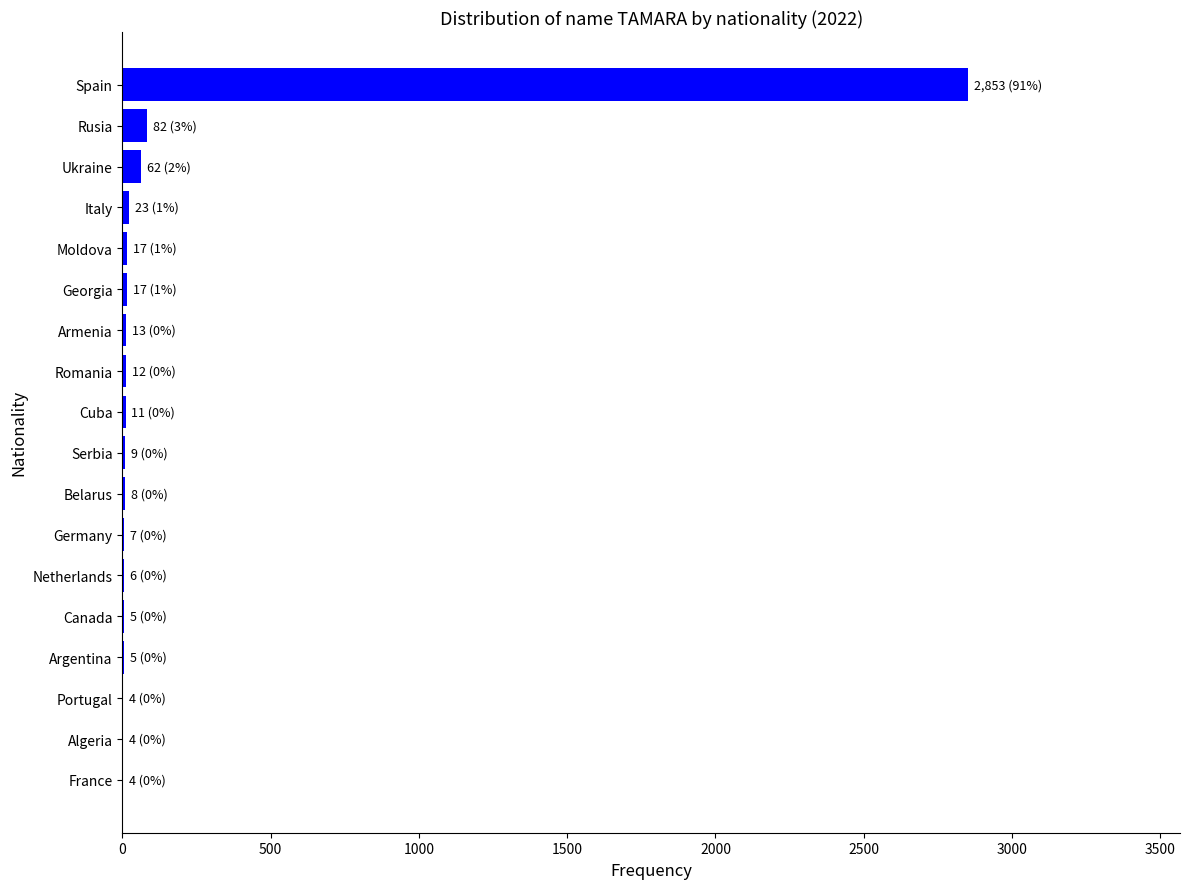

Is it true that the value at Spain is 4948?

False